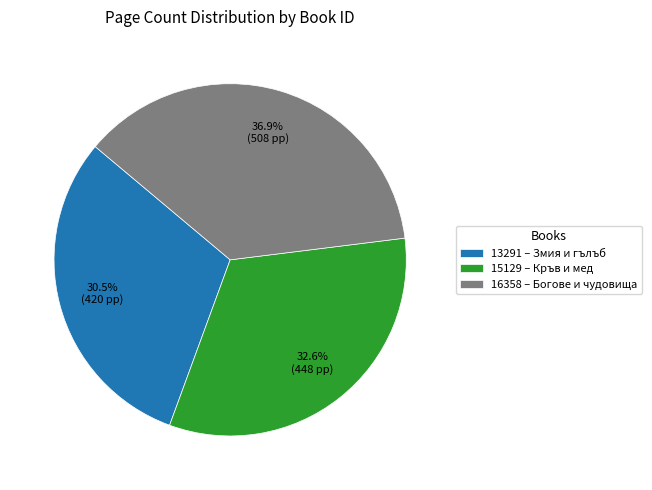

Approximately how many times larger is the value at 16358 compared to 13291?

1.2